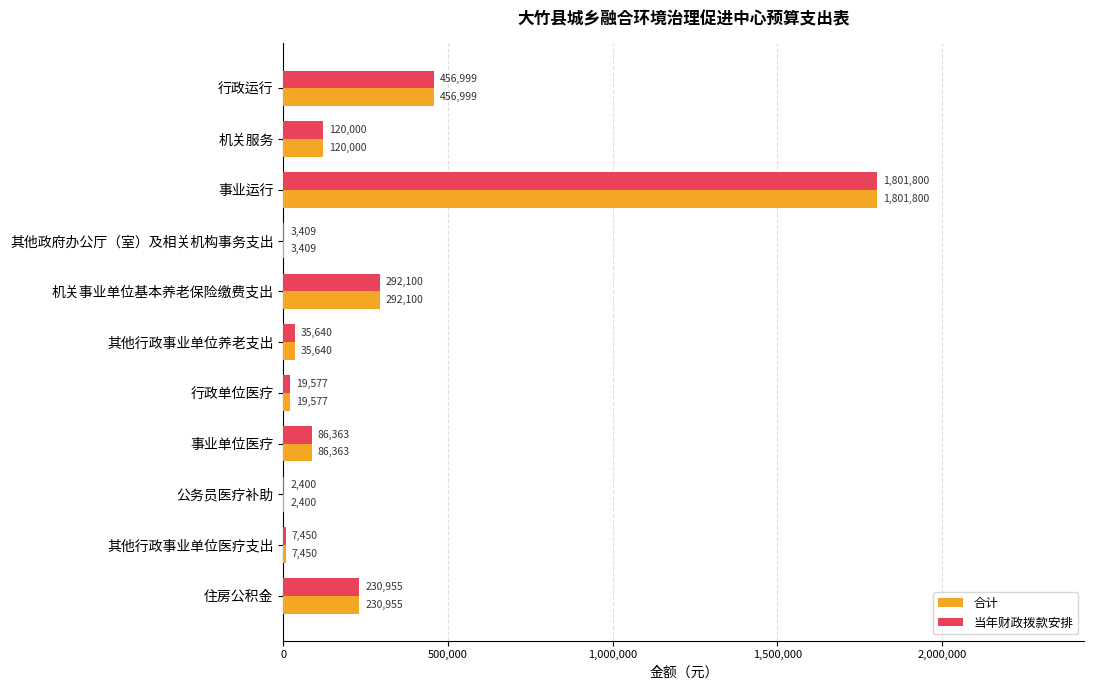

What is the sum of the 合计 values at 其他政府办公厅（室）及相关机构事务支出 and 行政运行?

460408